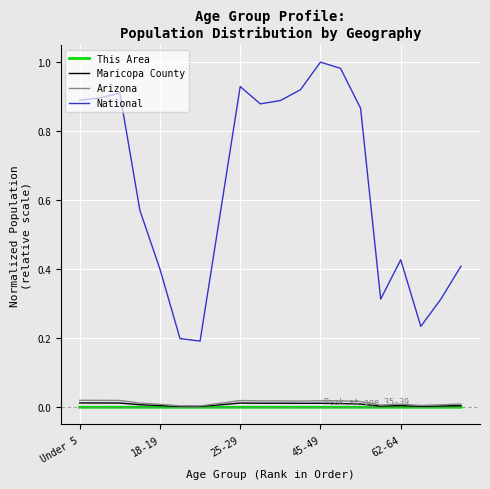

True or false: National and Maricopa County cross at least once.

False